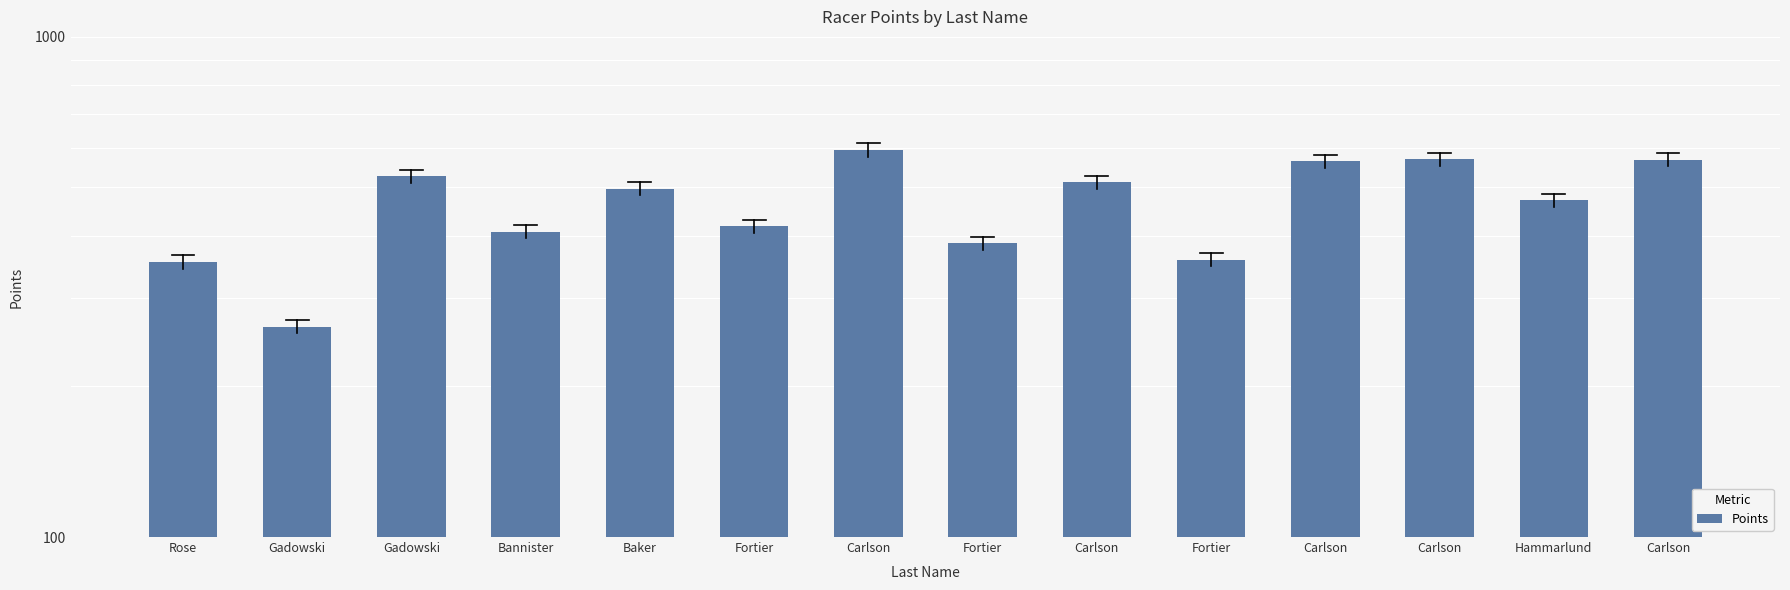

What is the average value?

463.8